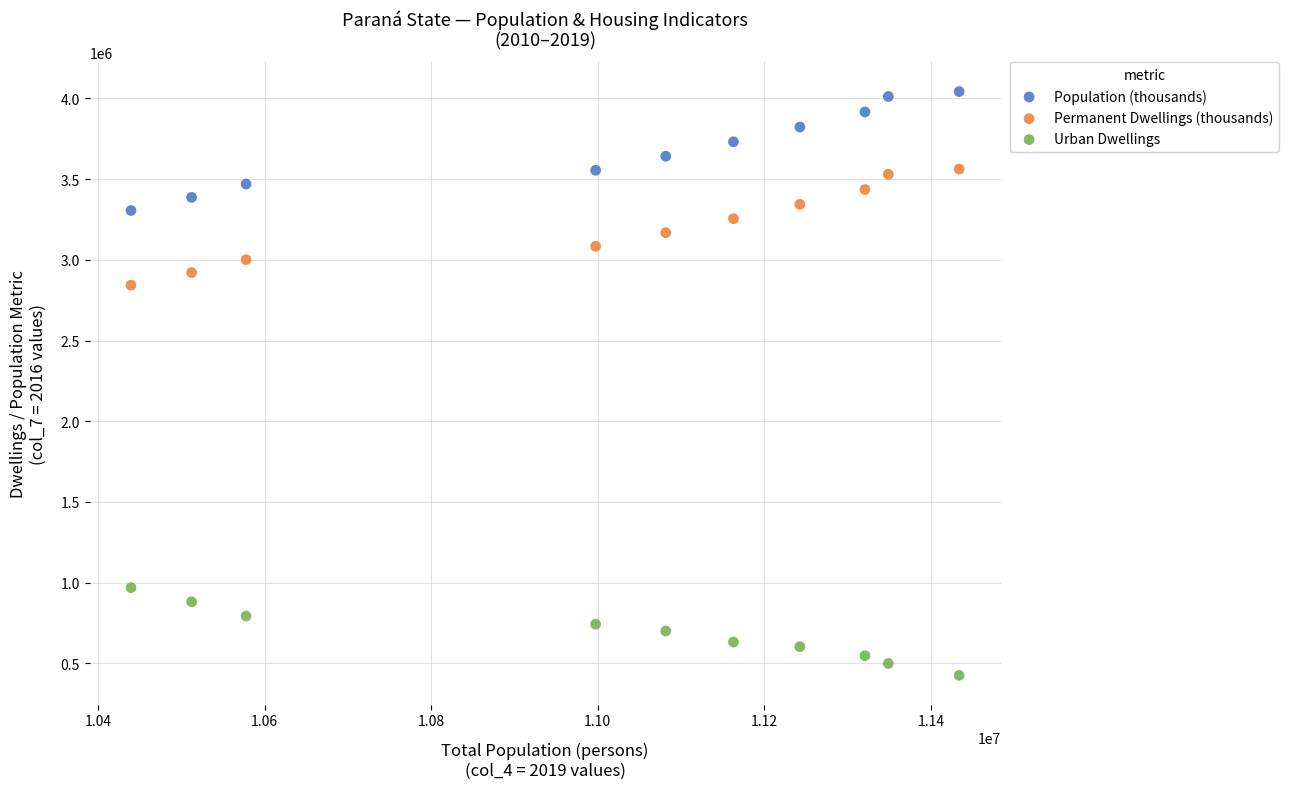

Which series reaches the maximum Y coordinate?

Population (thousands)